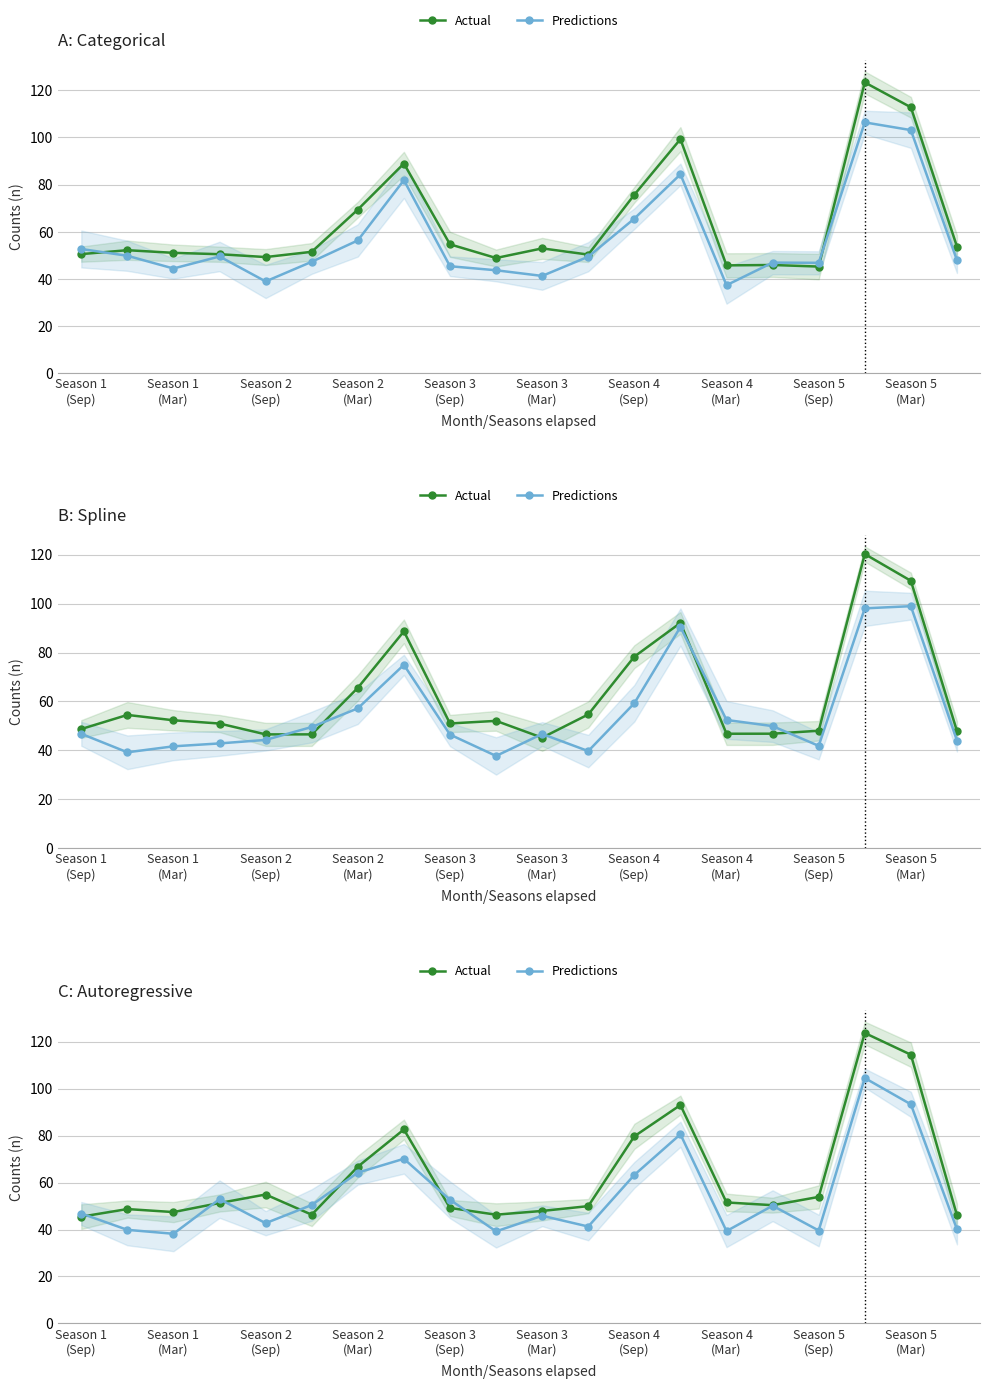

What is the difference between the second highest and minimum values in the Actual series?

68.9